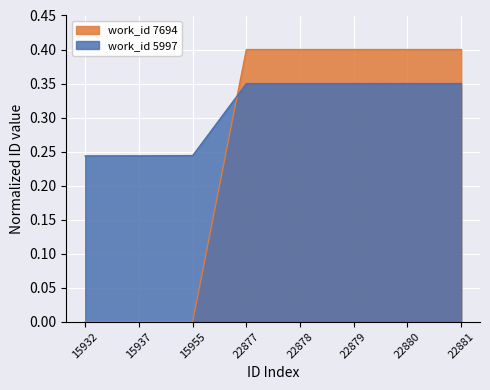

True or false: work_id 5997 has more than 0 points higher than both neighbors.

False